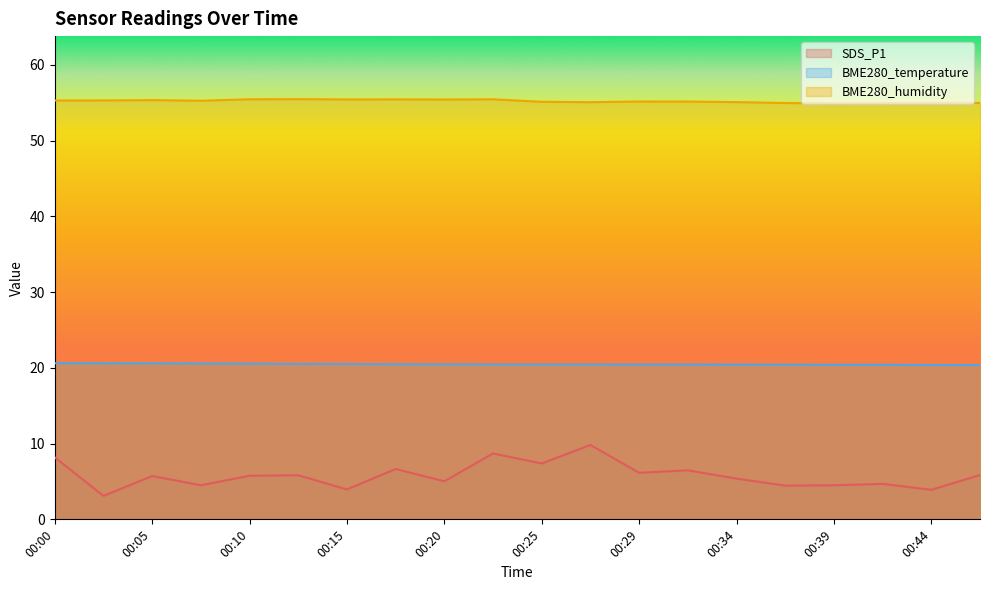

The BME280_humidity series shows 22.3 at 00:39. True or false?

False